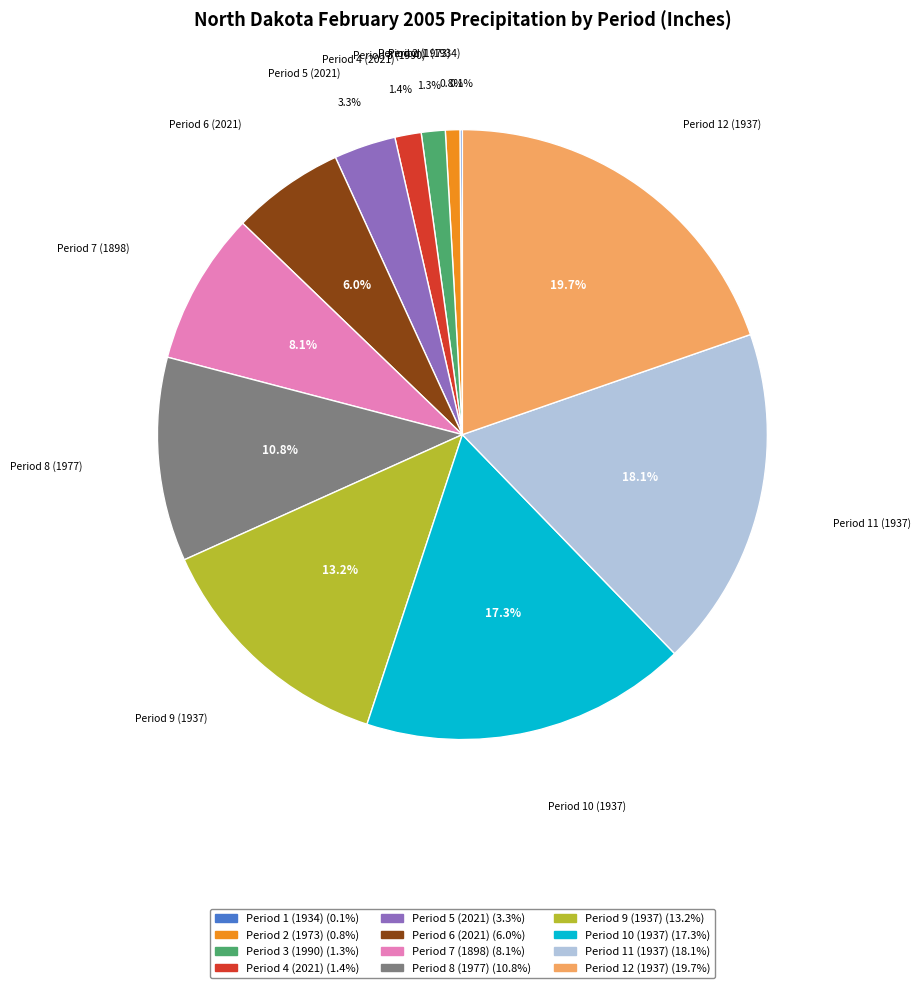

Does any single category account for the majority?

No